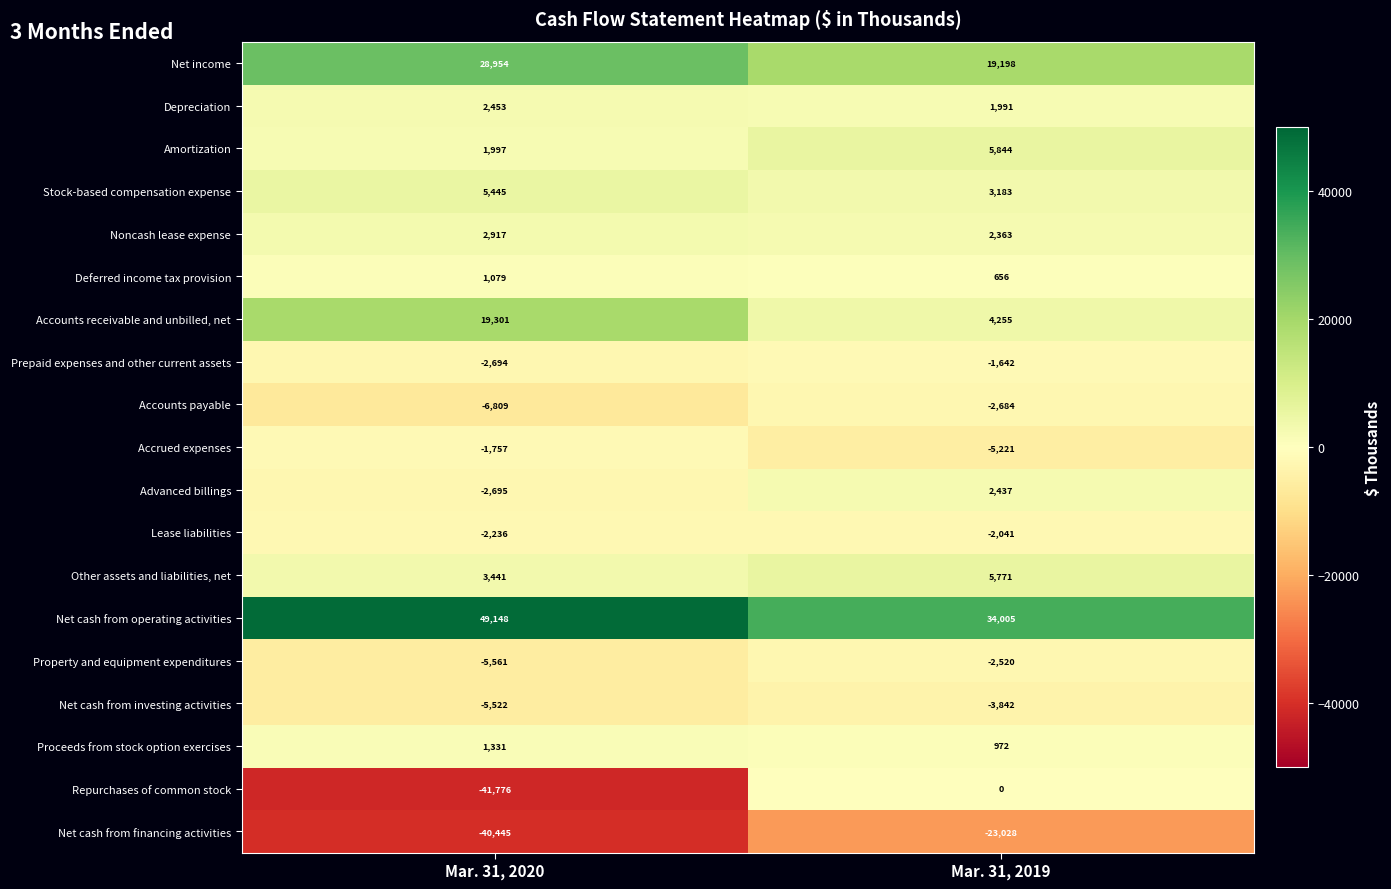

What is the approximate value of Accrued expenses at Mar. 31, 2020, to the nearest 10?

-1760